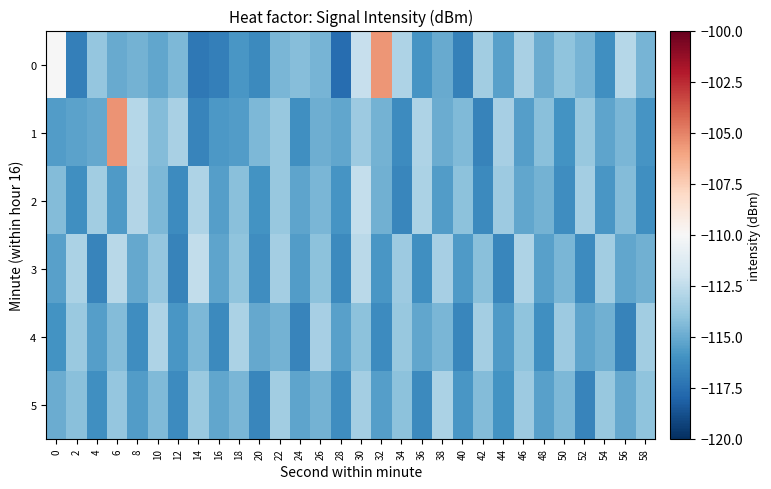

Which series changed the most between 24 and 50?

4